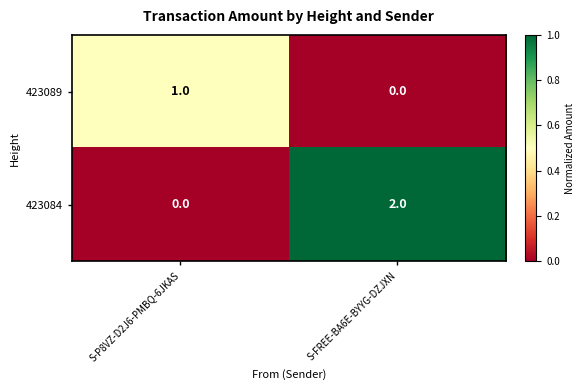

Rank the series by their average value, from highest to lowest.

423084, 423089